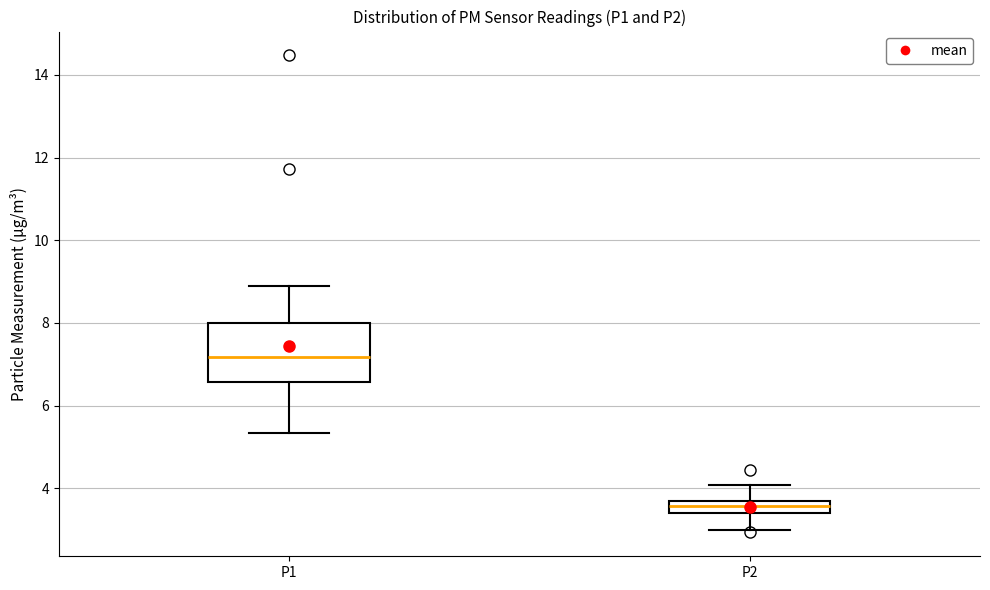

Where does the median line of the box for P2 sit on the y-axis? The values are not printed on the chart, so give them approximately, as read against the axis.

3.6